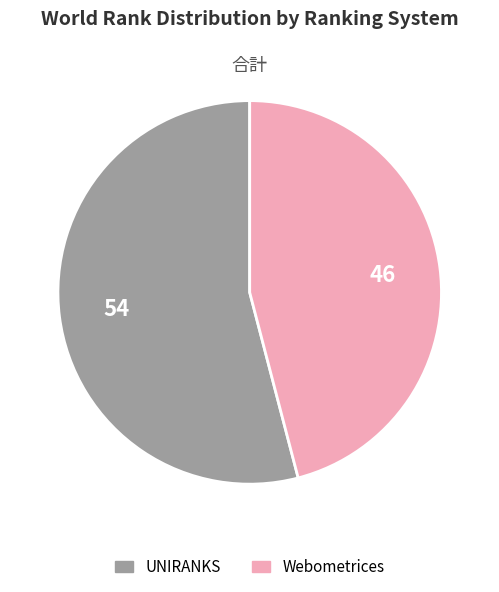

Is there any slice that represents more than half of the pie?

Yes